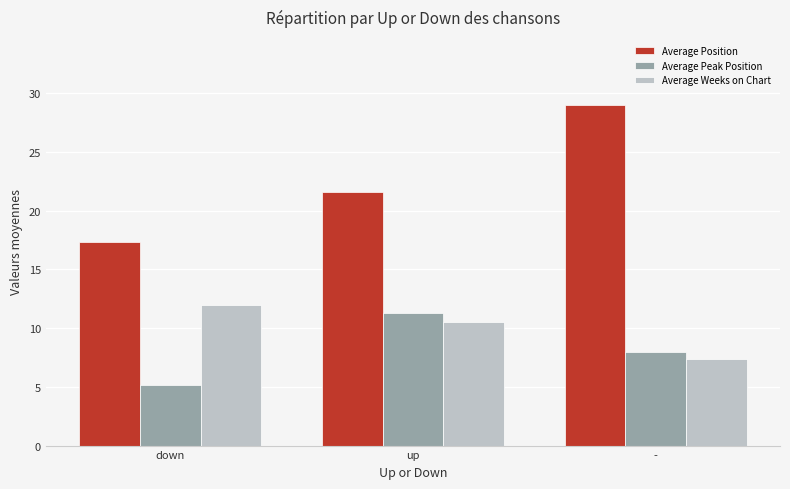

What is the label of the 2nd bar from the left?

up